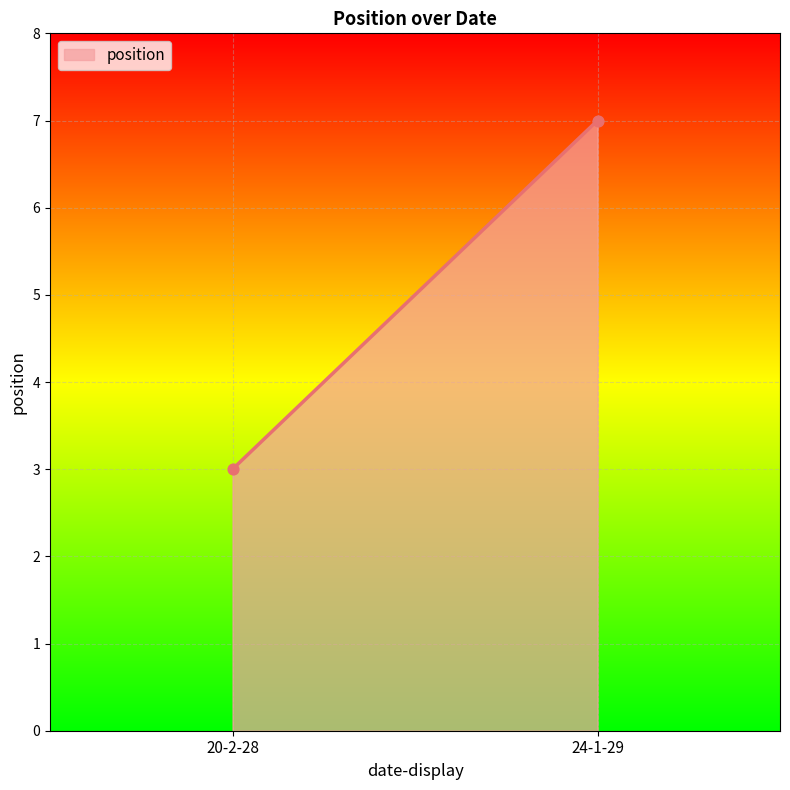

What is the difference between the maximum and minimum values?

4.0